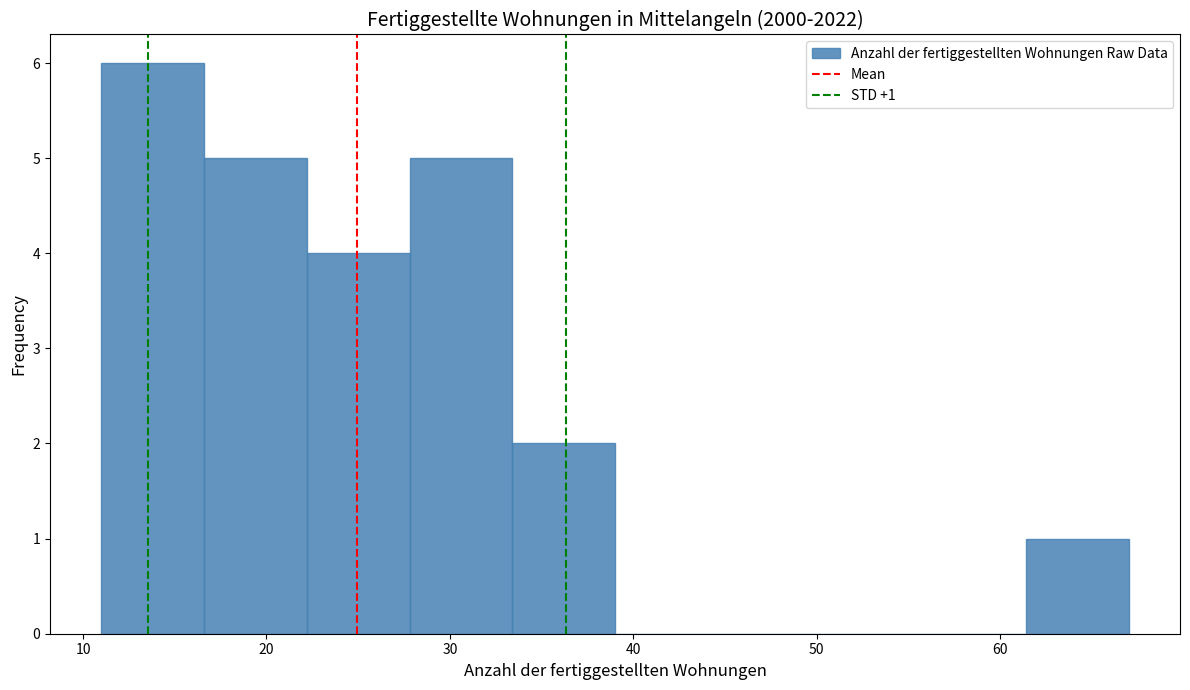

Which range on the x-axis has the tallest bar?

11.0 to 16.6